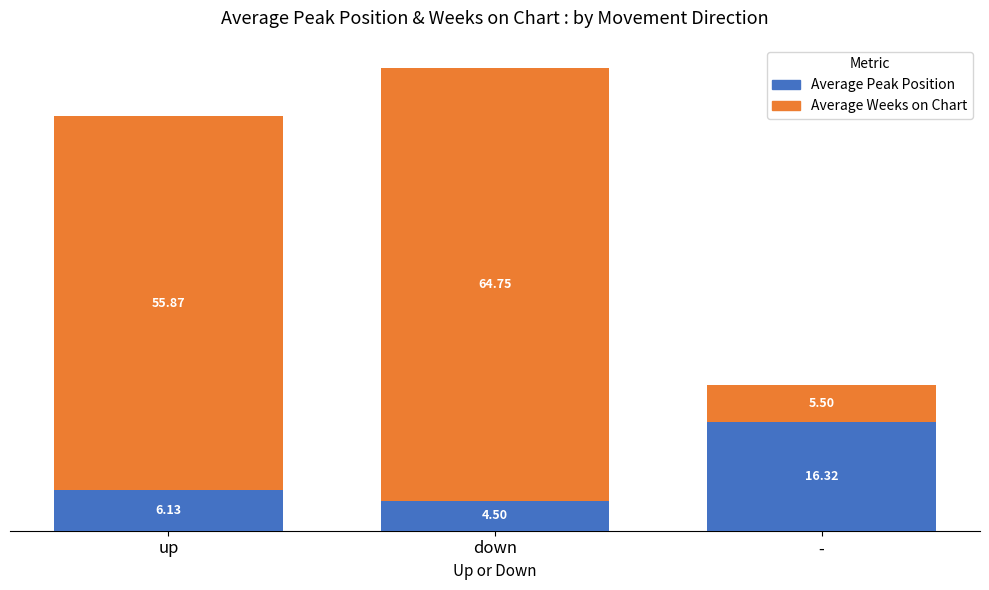

What is the average value of the Average Peak Position series?

9.0